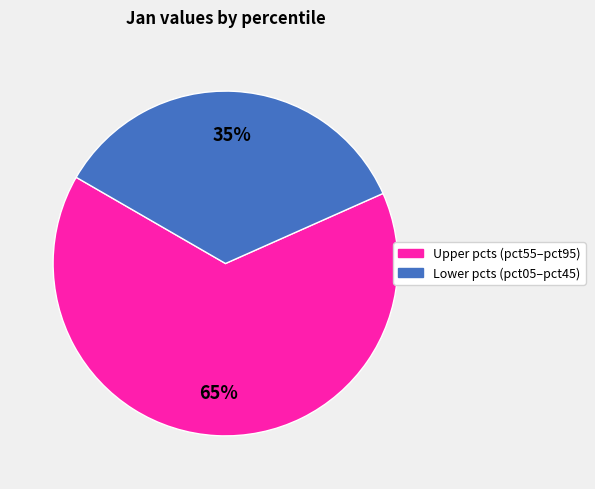

How many slices are in this pie chart?

2